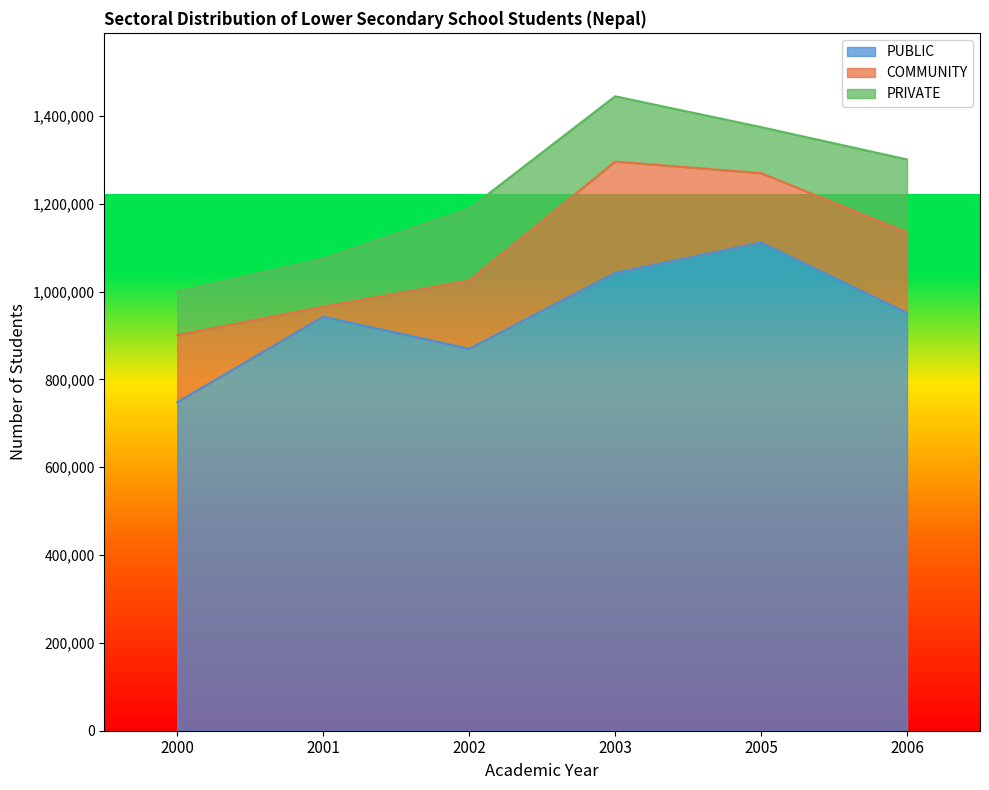

What is the difference between the COMMUNITY values at 2005 and 2003?

95358